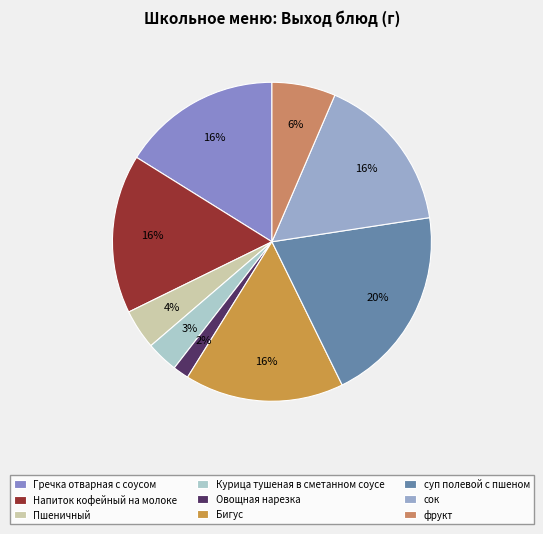

How many slices are in this pie chart?

9